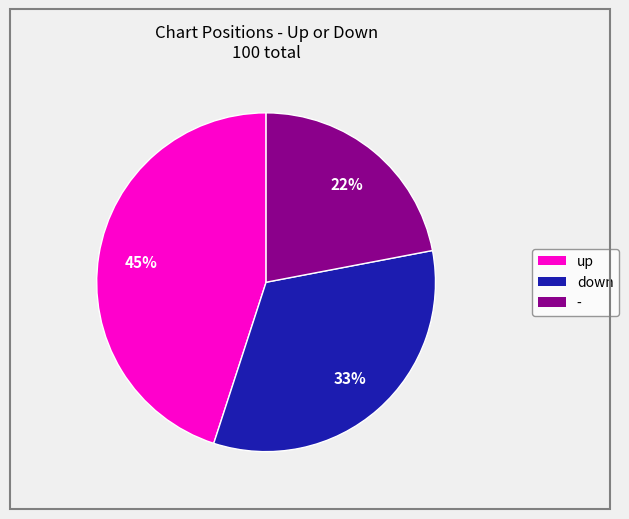

Is up the majority of the pie?

No